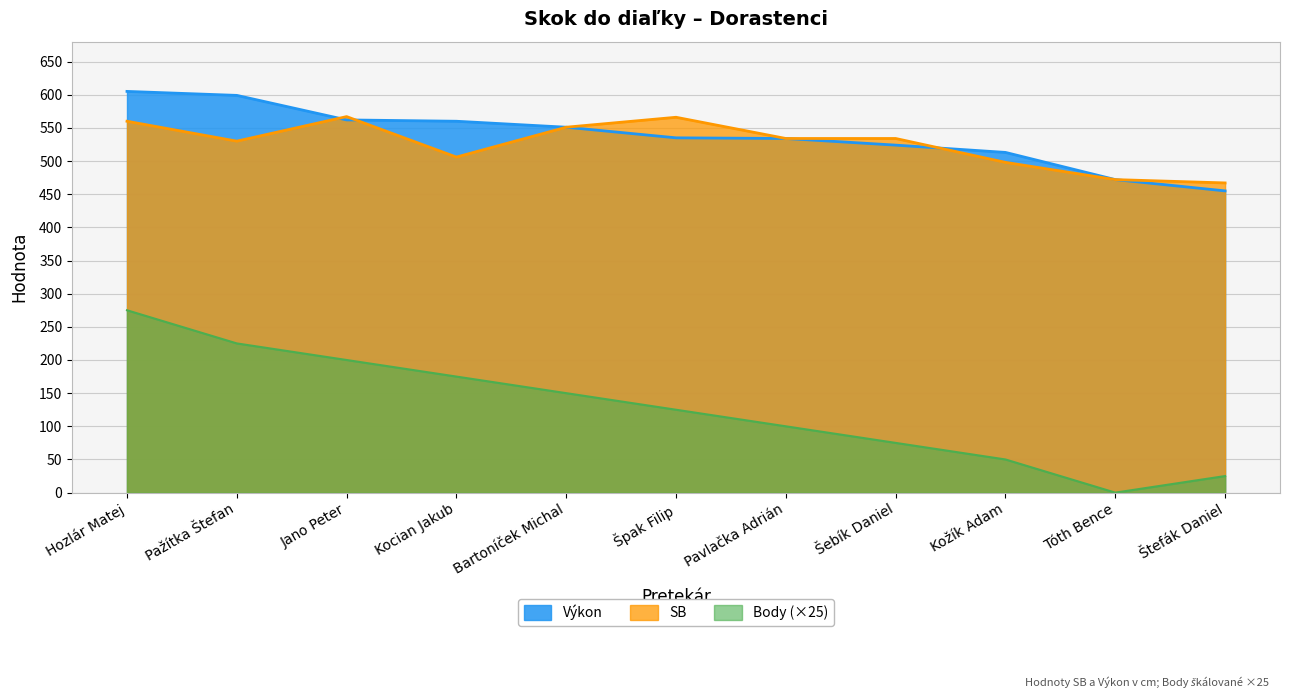

What are all the series names shown in the legend?

Výkon, SB, Body (×25)